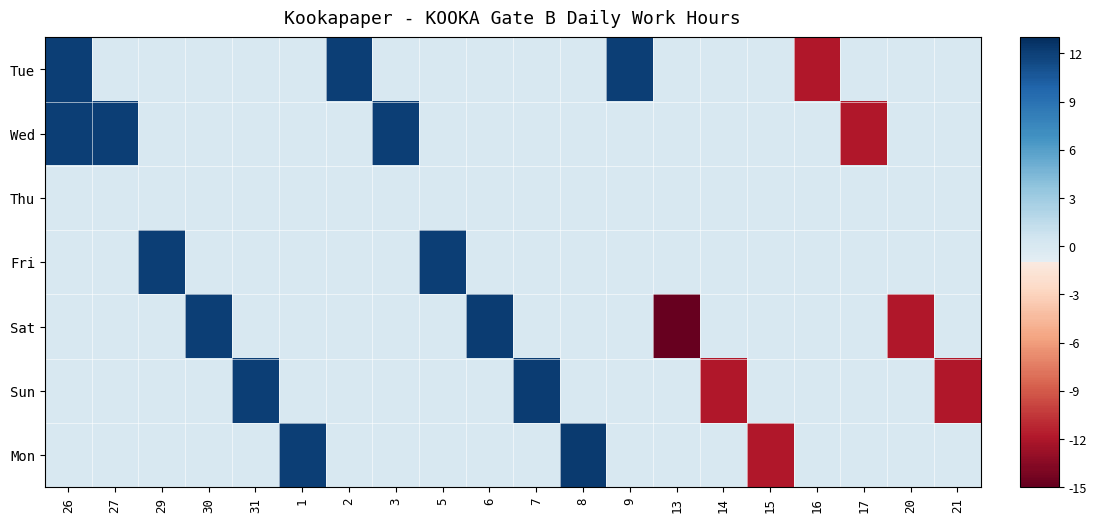

What is the total value across all series at 20?

-11.9